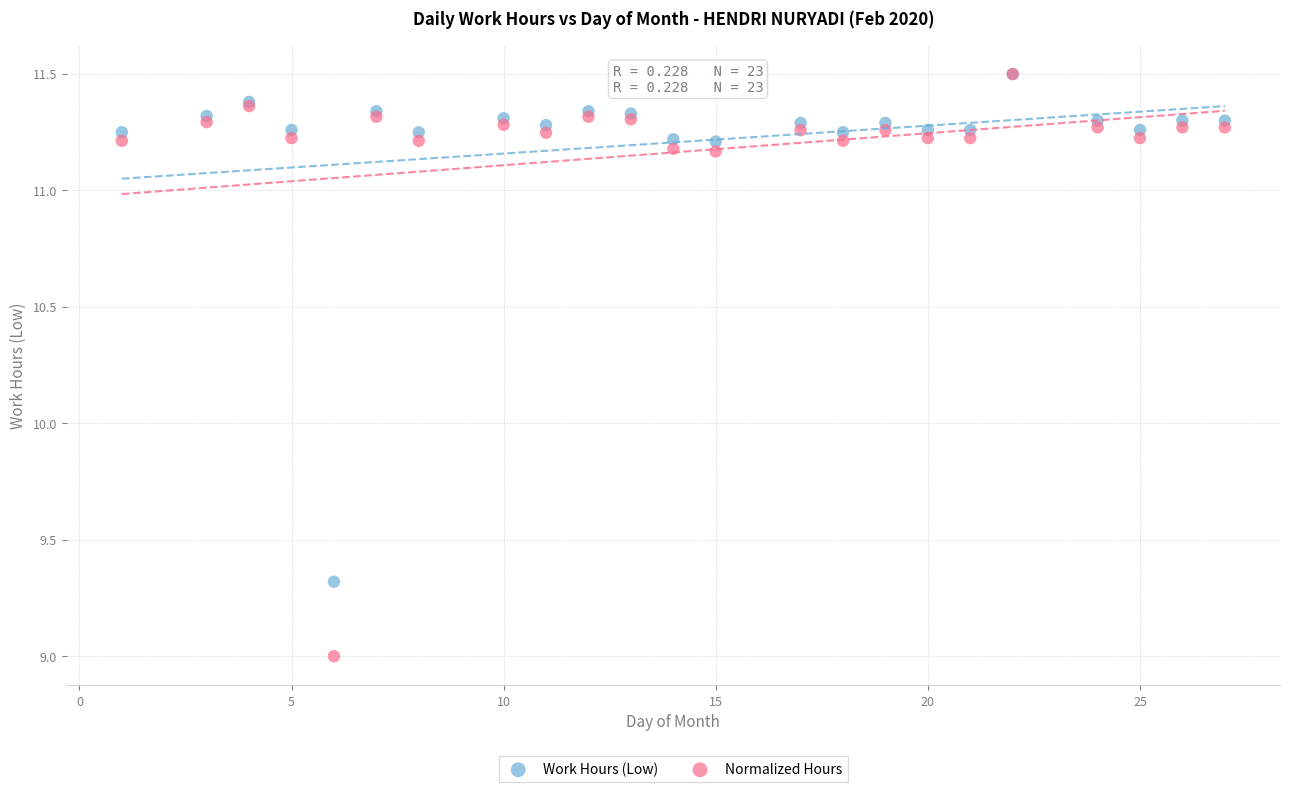

In the Work Hours (Low) series, what Y value is closest to 10?

9.3